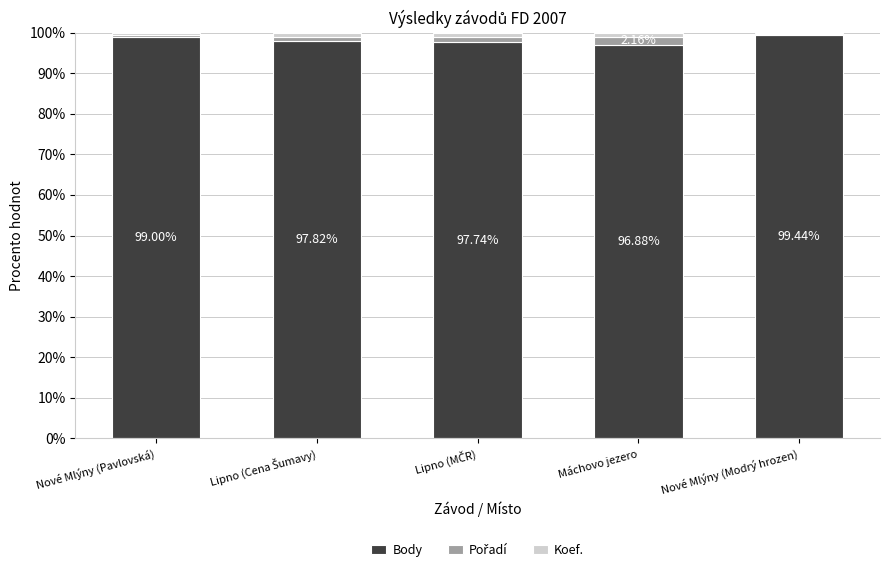

What is the difference between the second highest and minimum values in the Pořadí series?

1.0